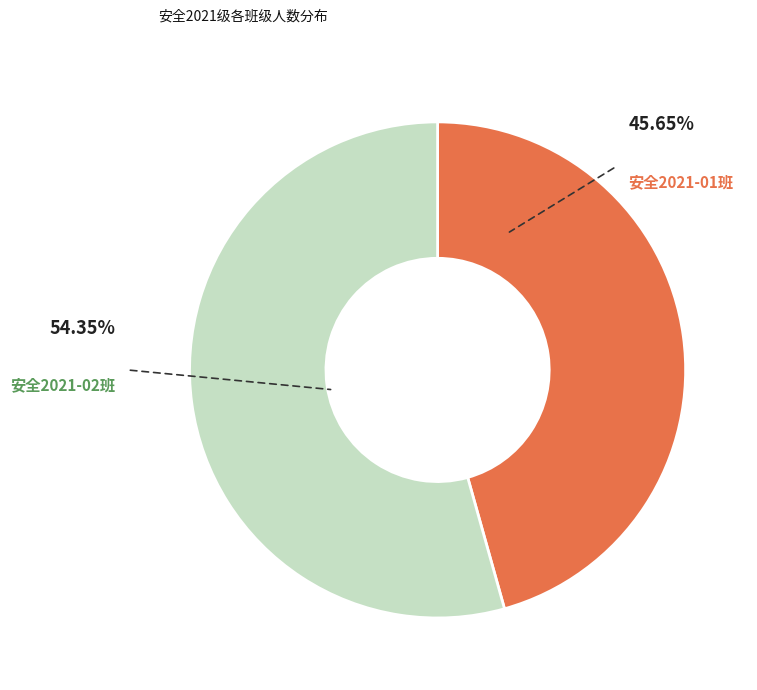

Rank the categories by value from highest to lowest.

安全2021-02班, 安全2021-01班